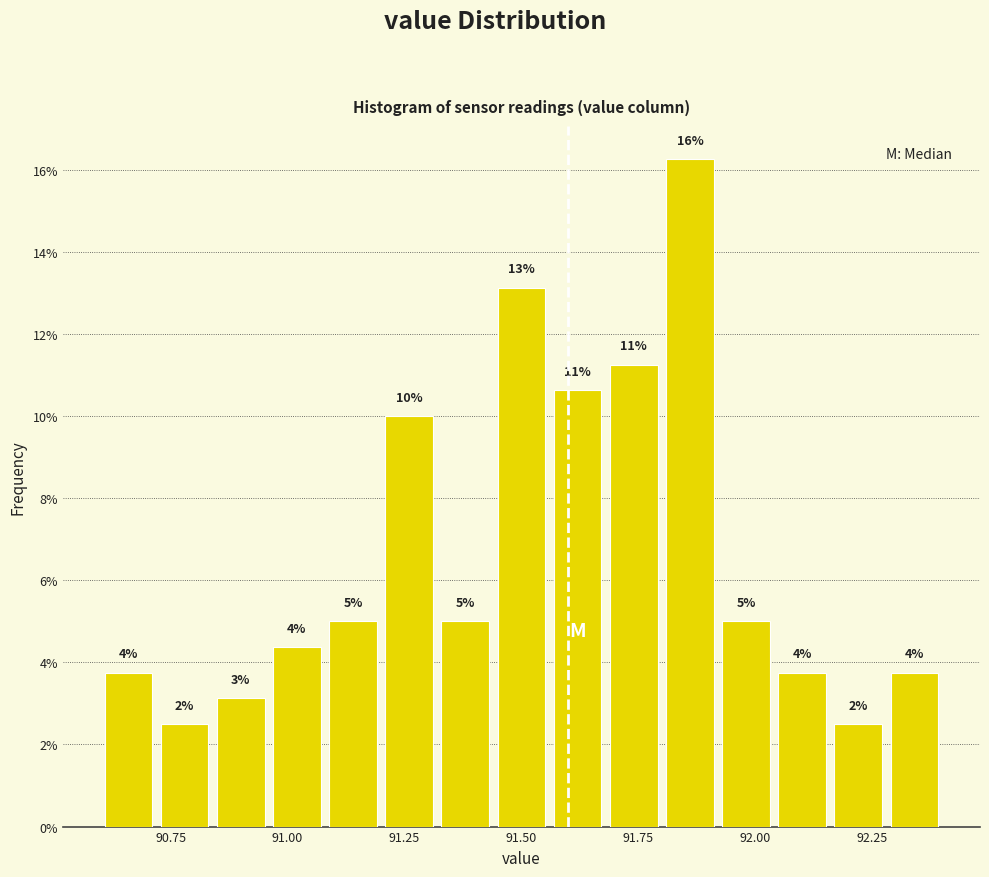

Read against the x-axis, roughly where is the centre of the tallest bar?

91.85